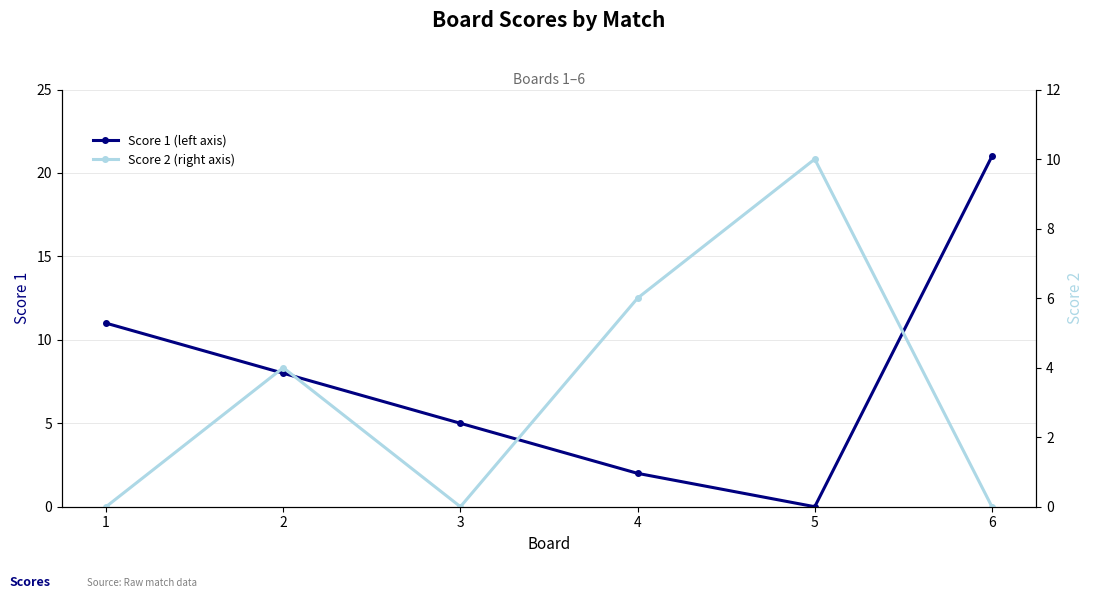

What is the total value across all series at 2?

12